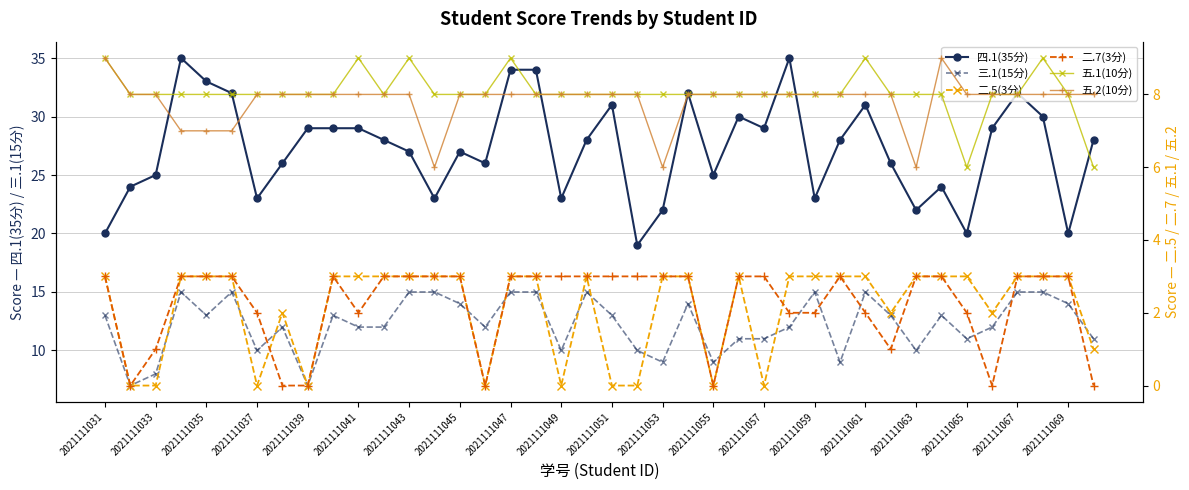

How many data points in 四.1(35分) are less than 28?

19